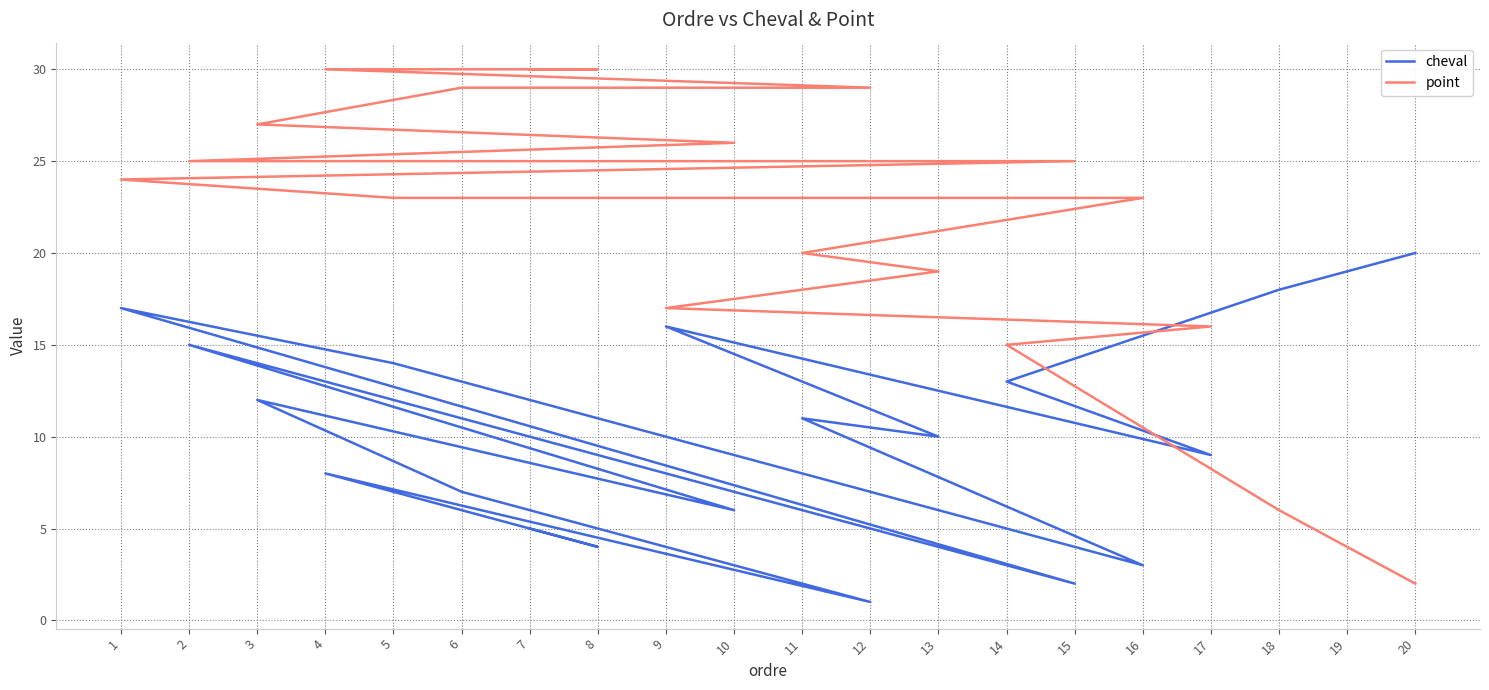

What is the sum of the cheval values at 18 and 15?

20